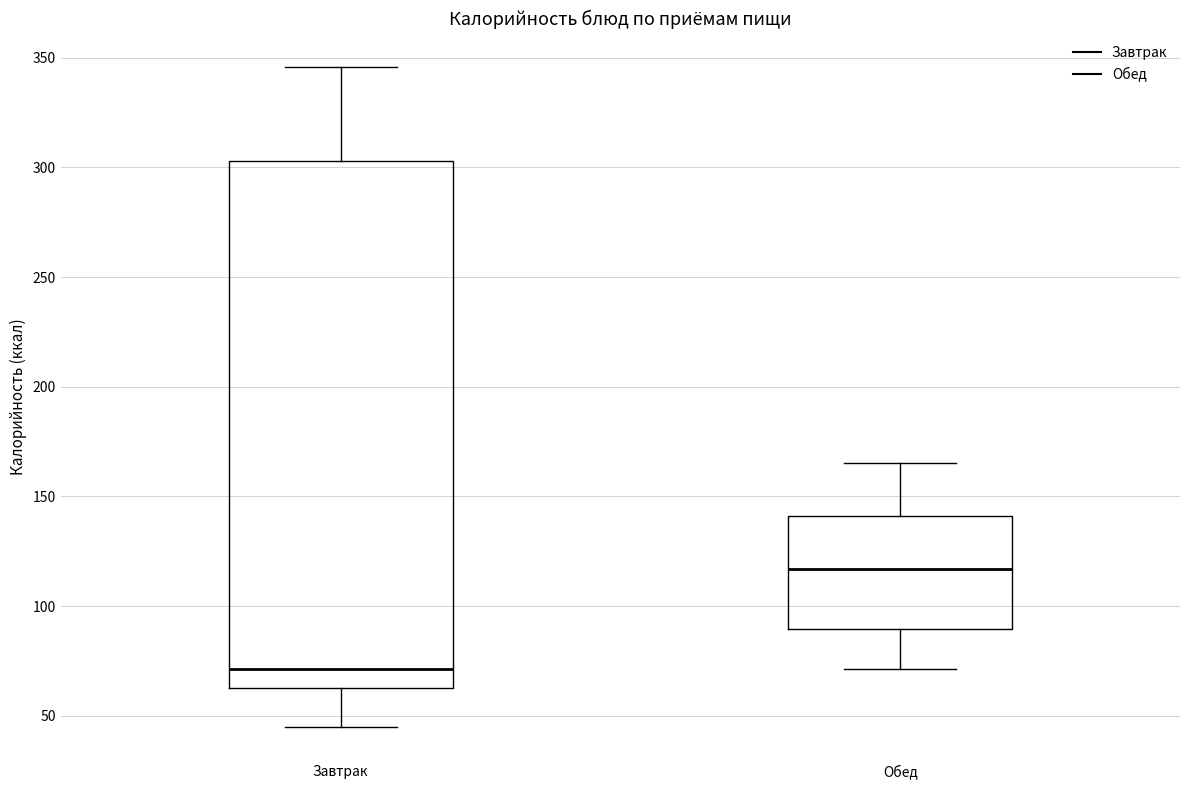

Where does the median line of the box for Обед sit on the y-axis? The values are not printed on the chart, so give them approximately, as read against the axis.

115